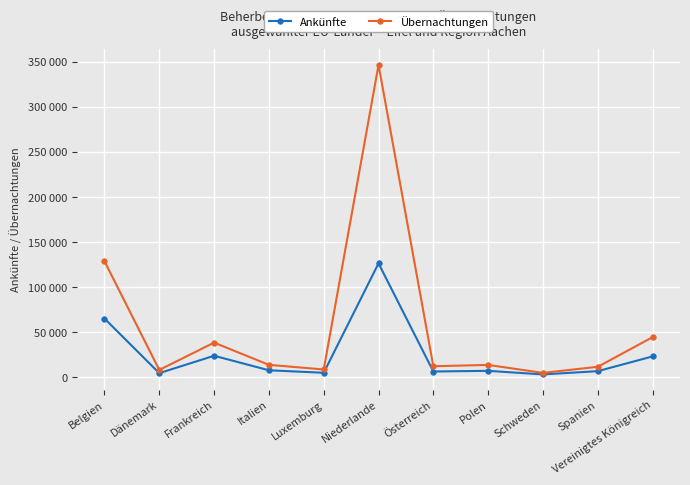

What are all the series names shown in the legend?

Ankünfte, Übernachtungen